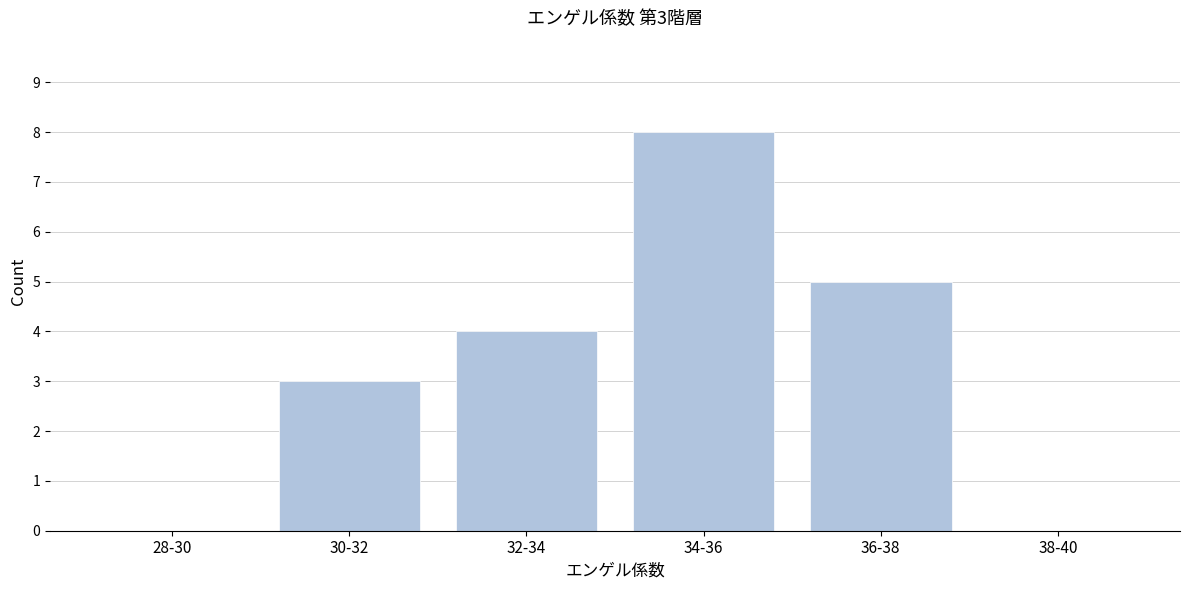

Reading left to right, list all the values displayed in this chart.

28-30=0	30-32=3	32-34=4	34-36=8	36-38=5	38-40=0